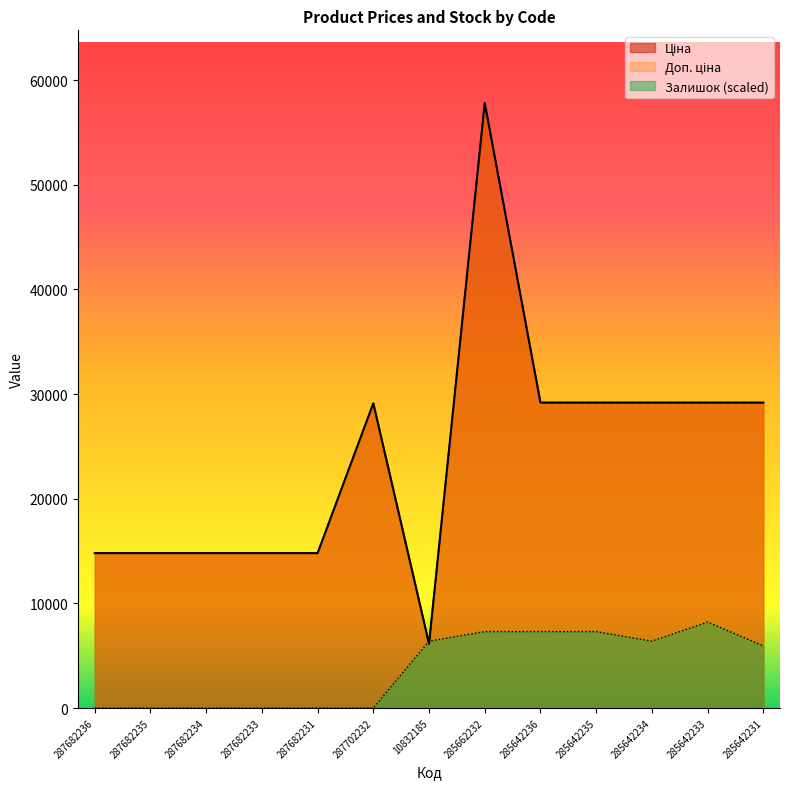

Reading left to right, what are all the values shown in this chart?

Ціна: 14800.8	14800.8	14800.8	14800.8	14800.8	29119.2	6143.2	57826.2	29188.5	29188.5	29188.5	29188.5	29188.5
Доп. ціна: 14800.8	14800.8	14800.8	14800.8	14800.8	29119.2	6143.2	57826.2	29188.5	29188.5	29188.5	29188.5	29188.5
Залишок: 0.0	0.0	0.0	0.0	0.0	0.0	6391.3	7304.4	7304.4	7304.4	6391.3	8217.4	5934.8